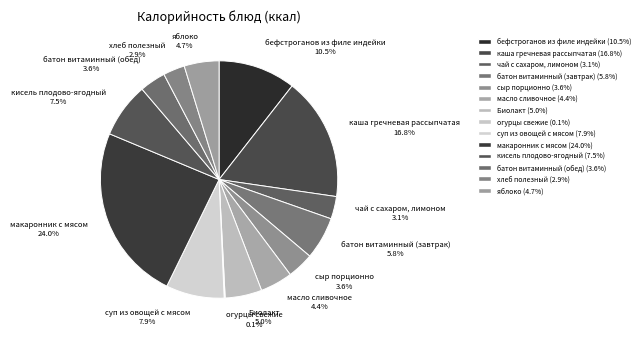

What is the ratio of the value at суп из овощей с мясом to the value at хлеб полезный?

2.7